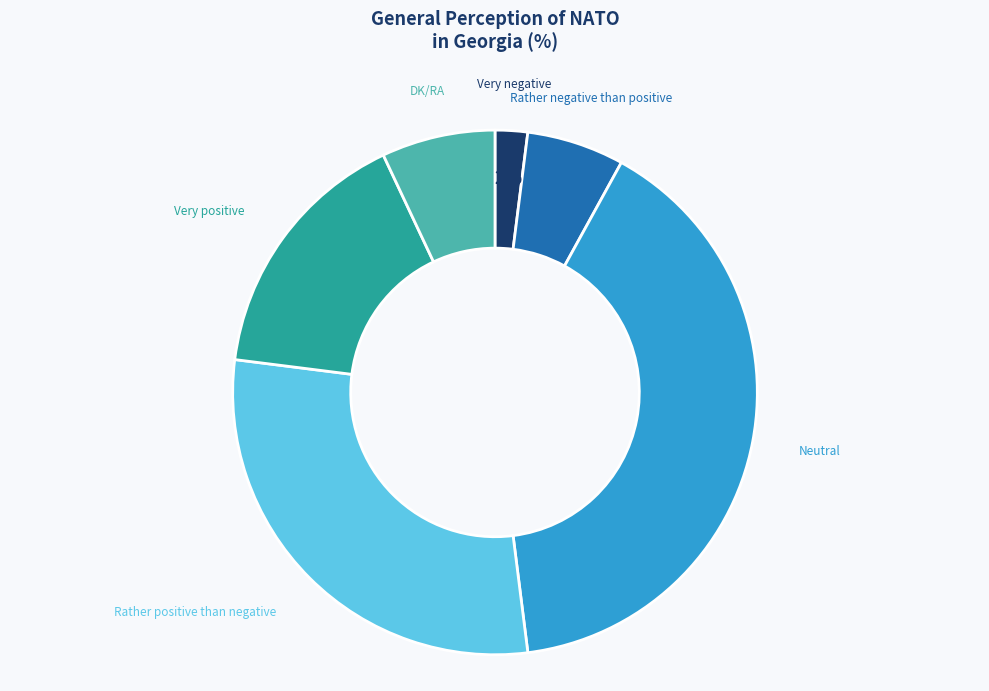

How many slices are in this pie chart?

6